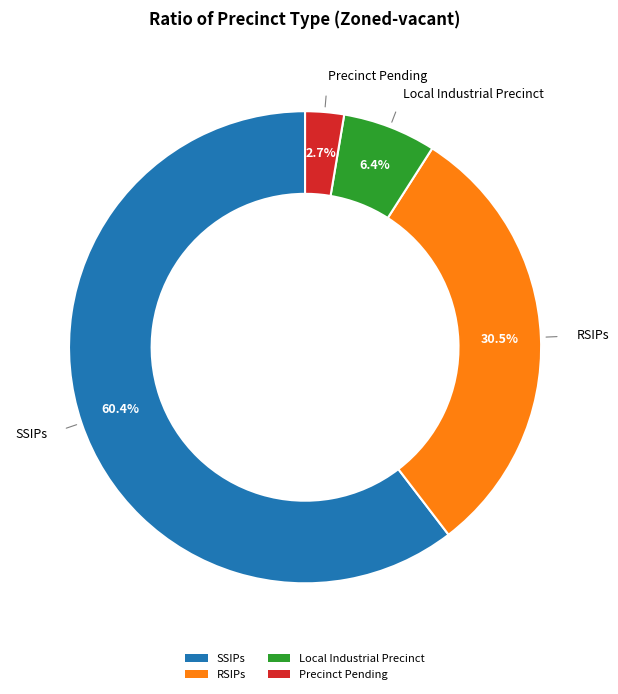

What is the ratio of the value at Local Industrial Precinct to the value at SSIPs?

0.1